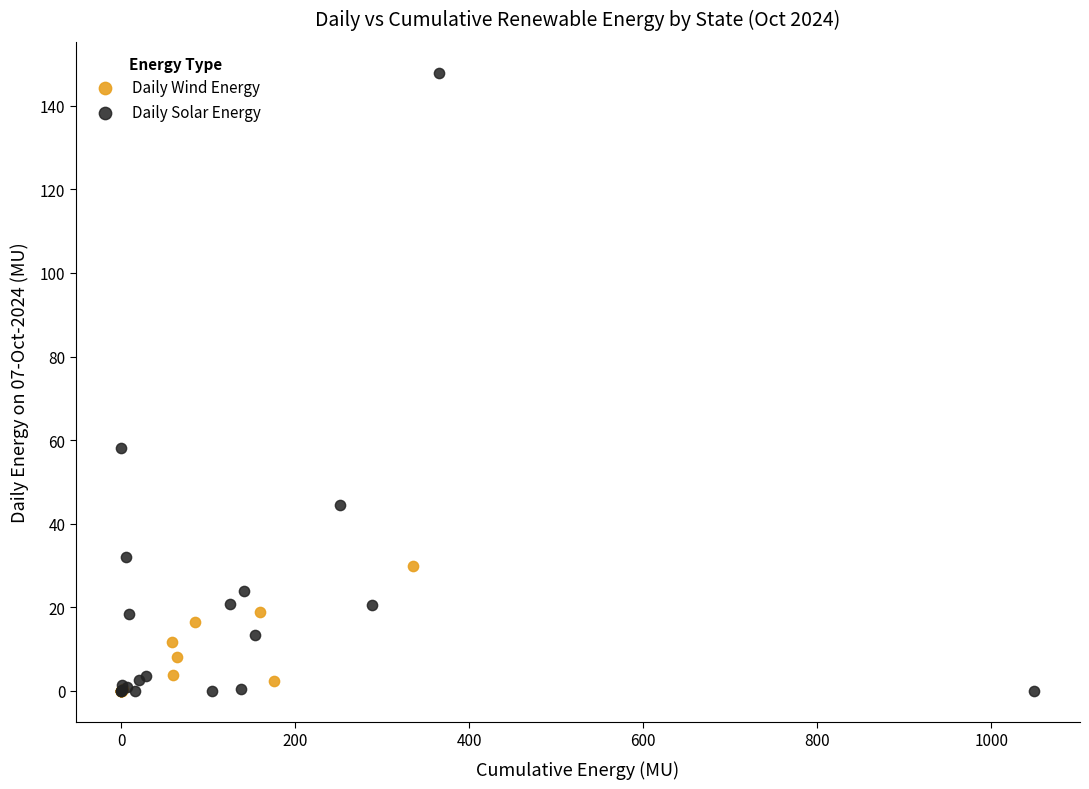

Which series has the largest Y range (max minus min)?

Daily Solar Energy